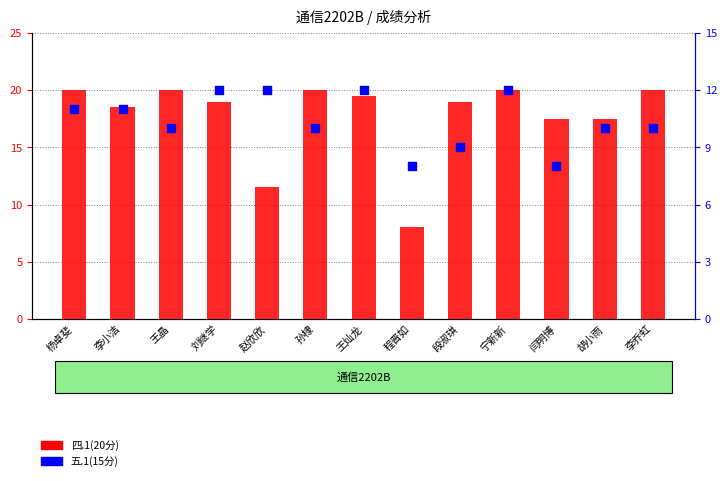

What is the total value across all series at 闫明博?

25.5